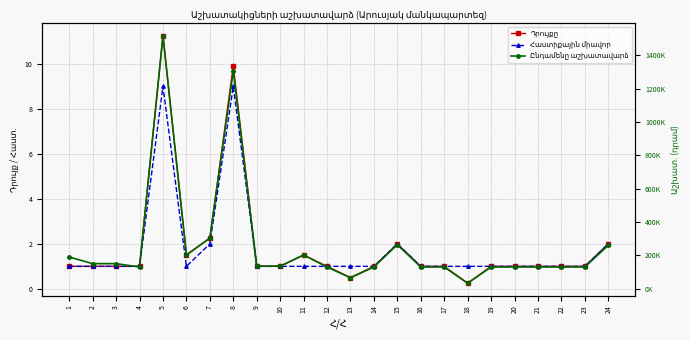

What is the maximum value shown in the chart?

1518750.0